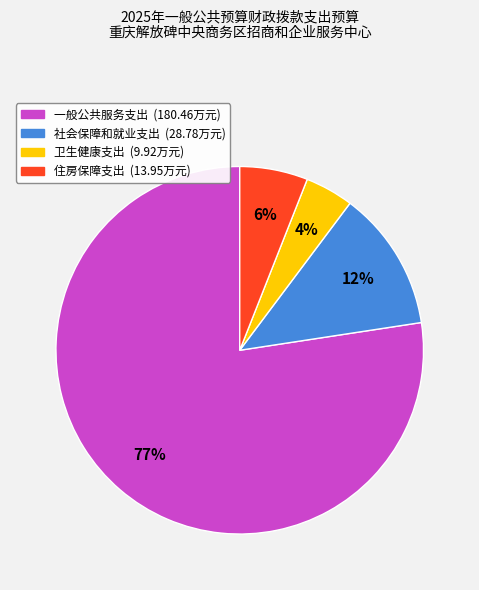

Which slice represents more than half of the pie?

一般公共服务支出